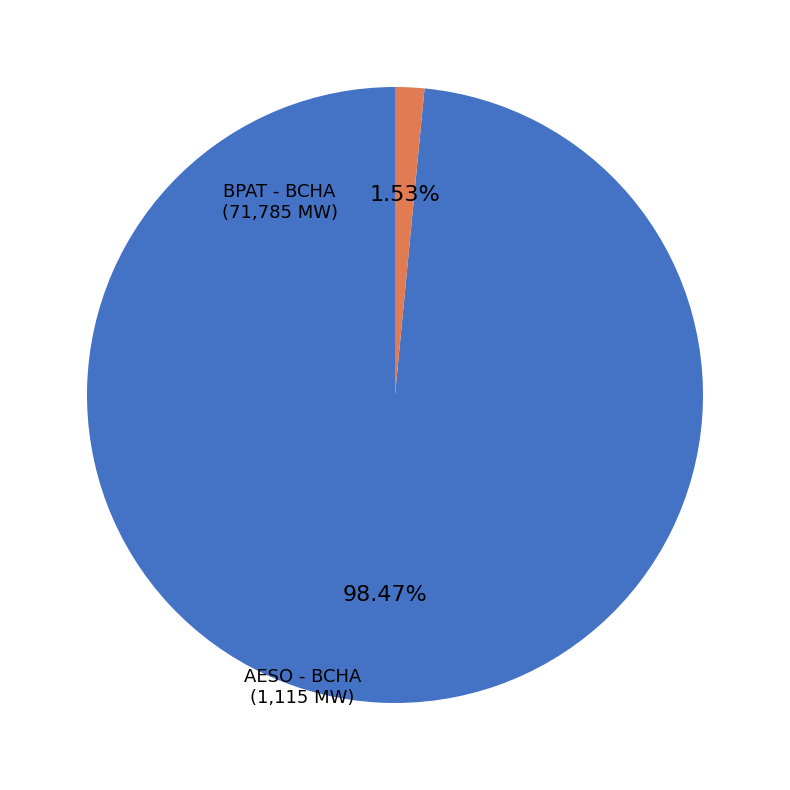

Which category accounts for the majority?

BPAT - BCHA